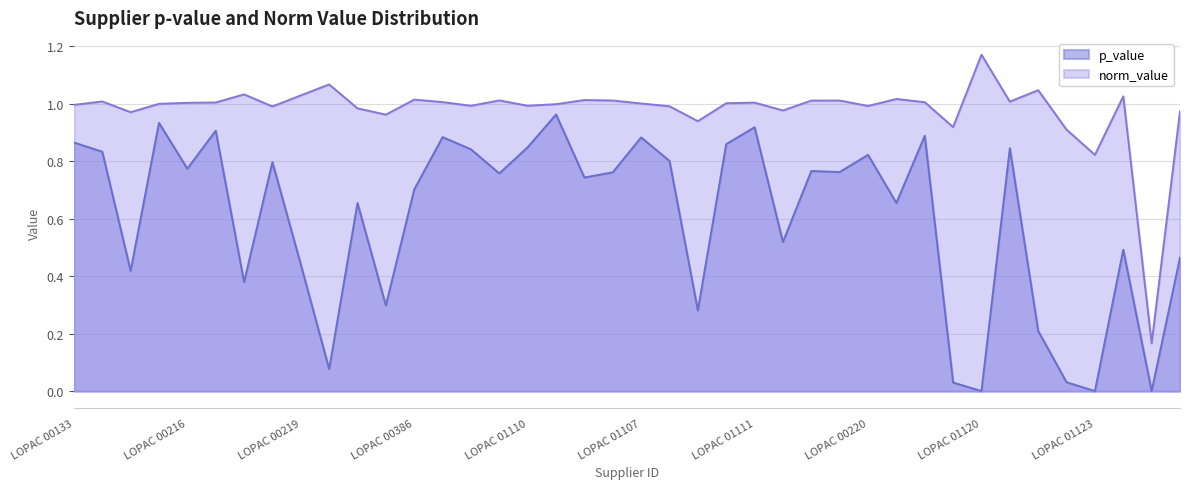

The norm_value series shows 1.0 at LOPAC 00140. True or false?

True